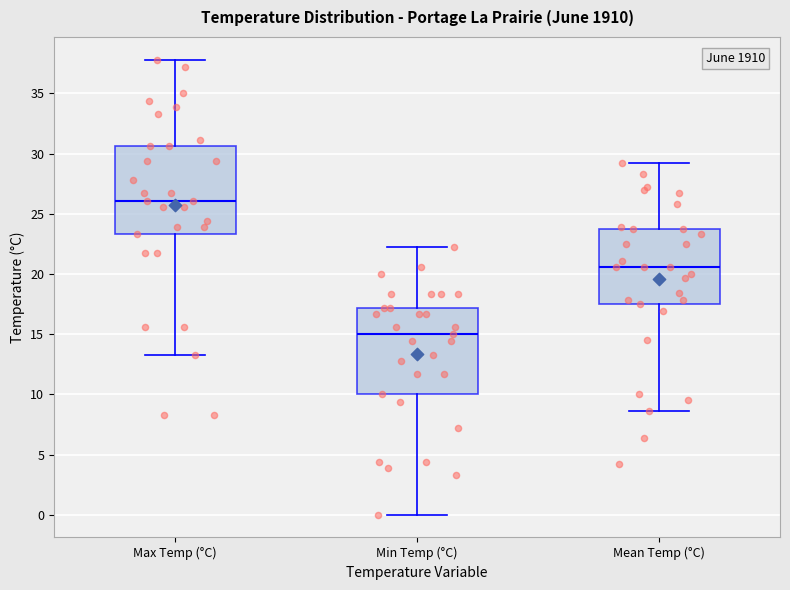

Which box has the highest median line?

Max Temp (°C)